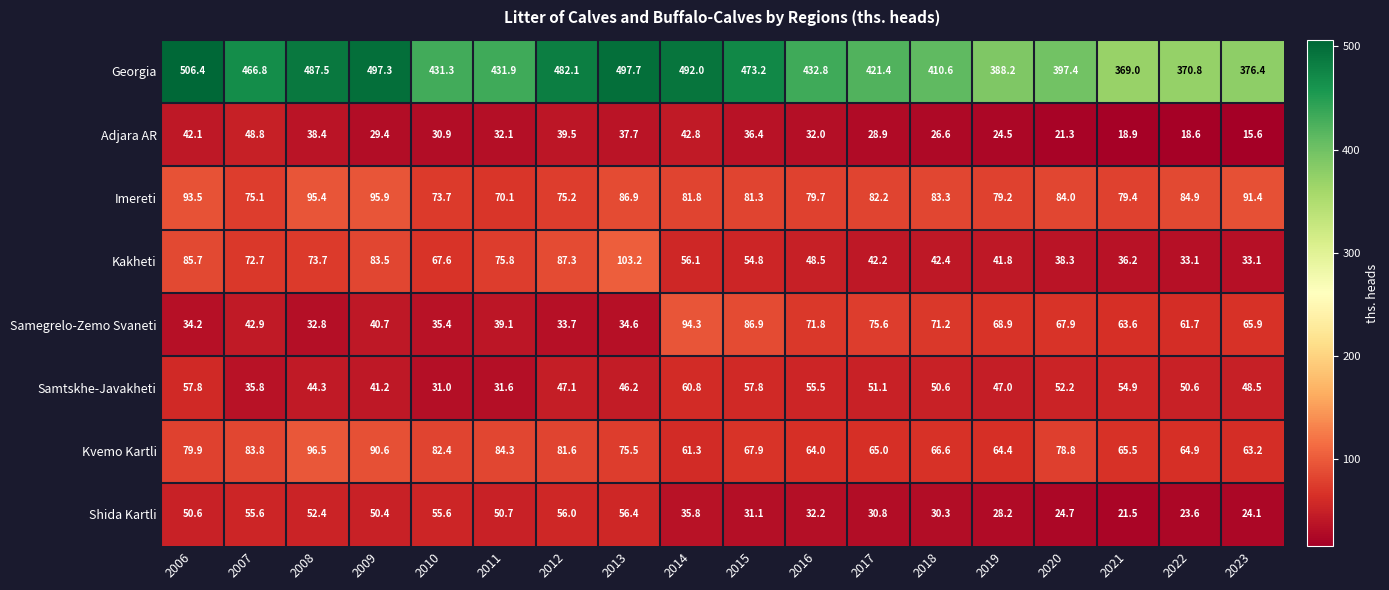

What is the smallest value displayed?

15.6